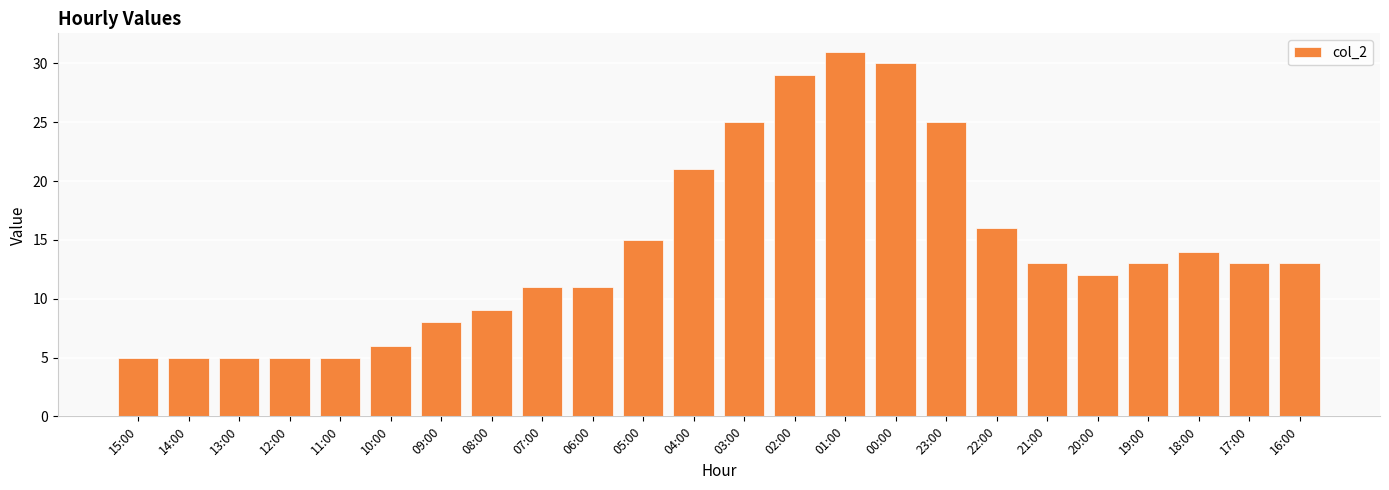

Which label corresponds to the largest value in the chart?

01:00